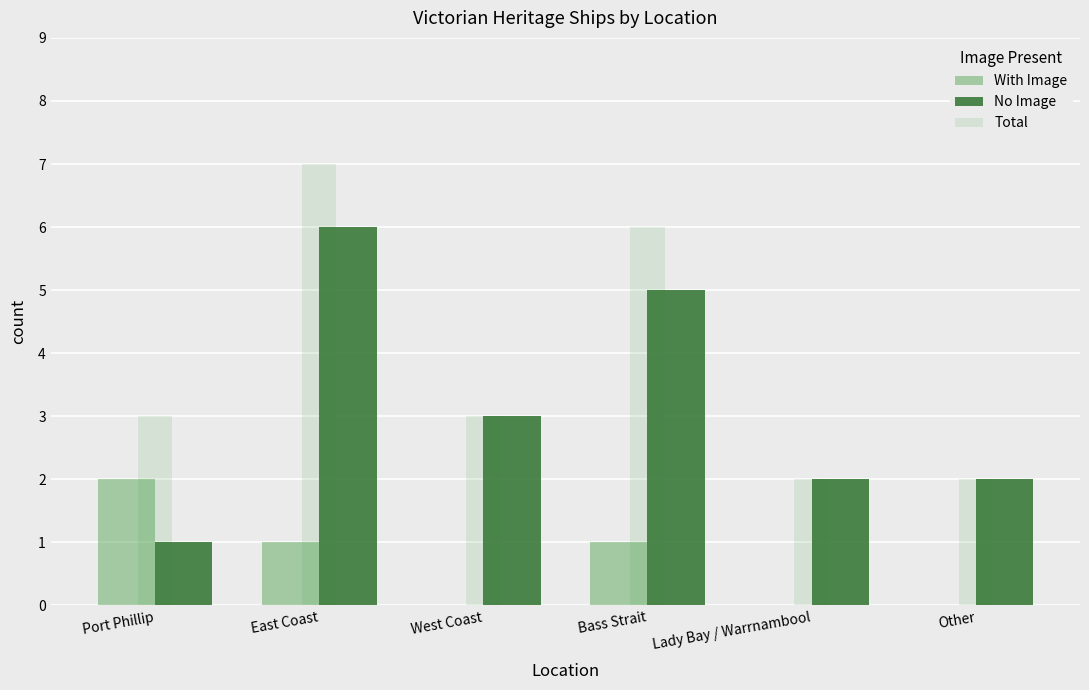

How many distinct data groups are displayed?

3